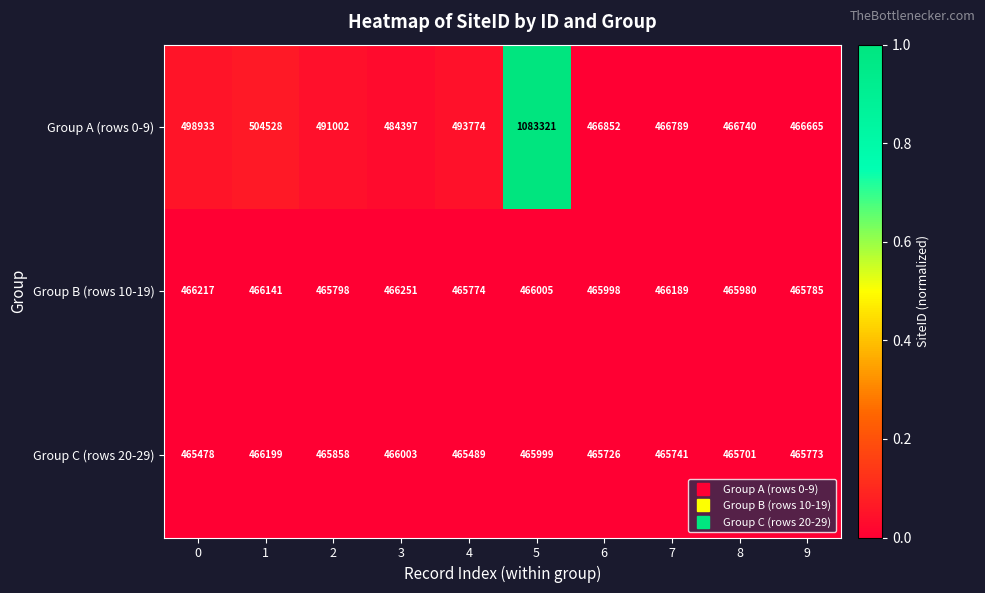

What is the total value across all series at 8?

1398421